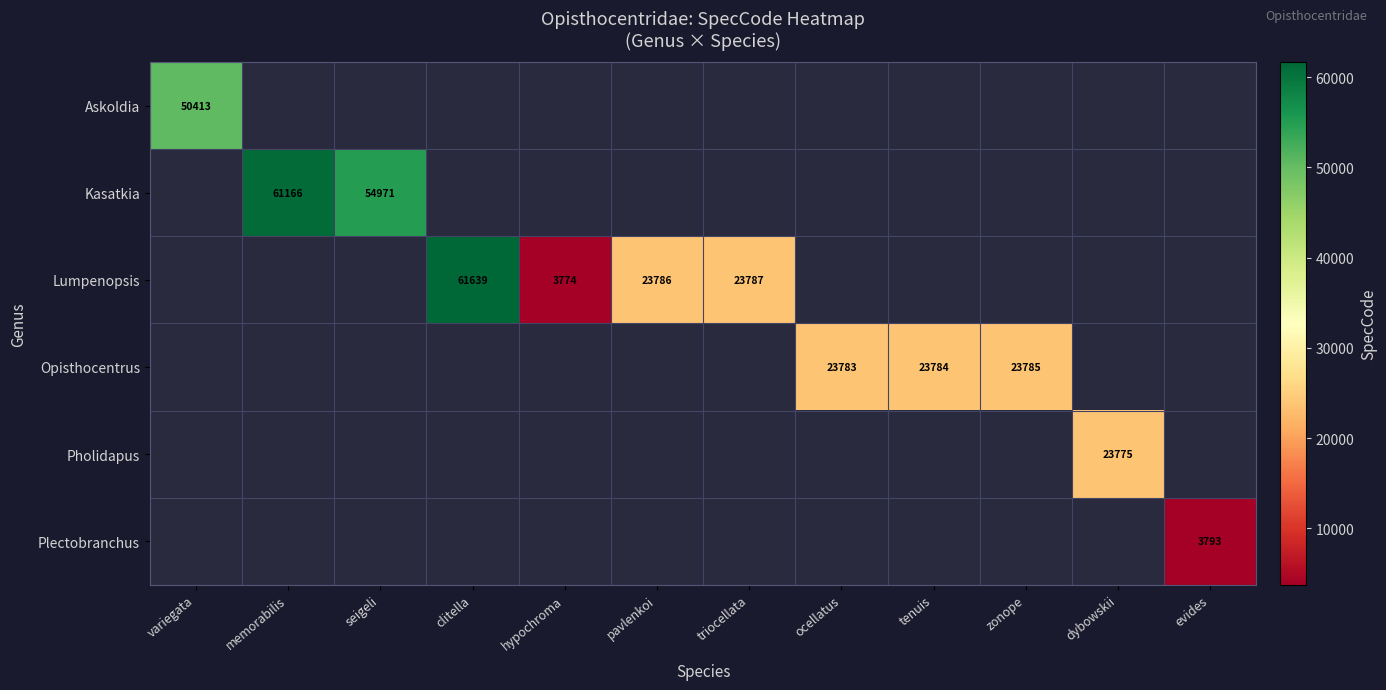

The Lumpenopsis series shows 3774 at hypochroma. True or false?

True